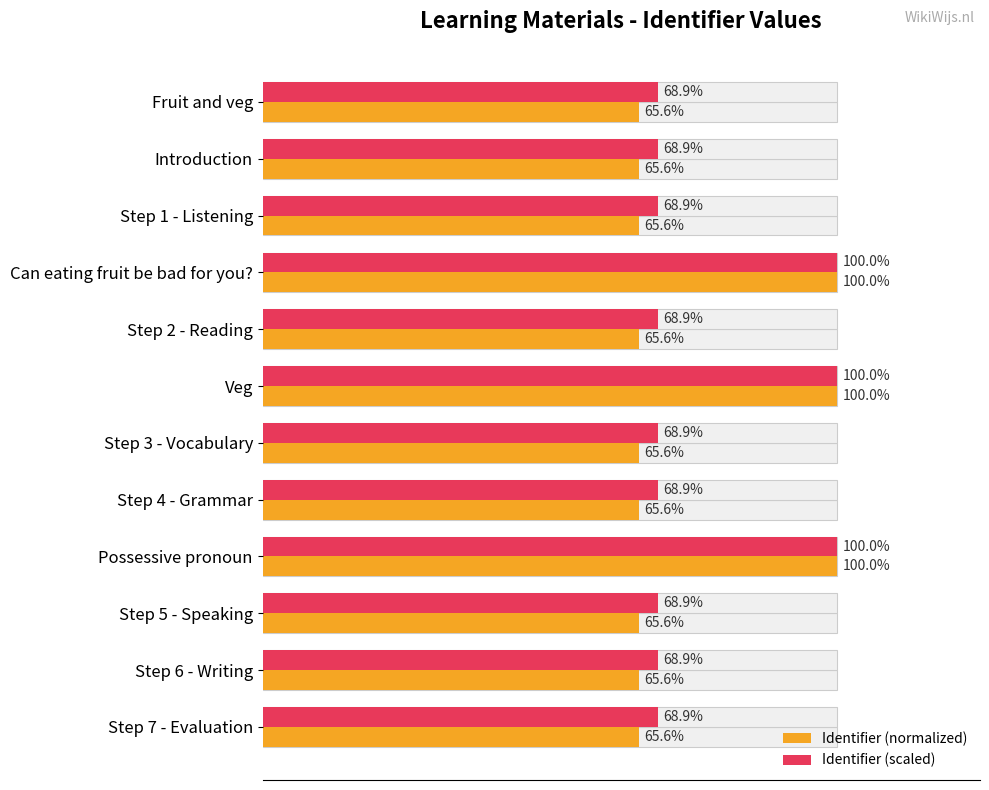

Is the value of Identifier (normalized) at Step 4 - Grammar greater than the value of Identifier (scaled) at Can eating fruit be bad for you??

No